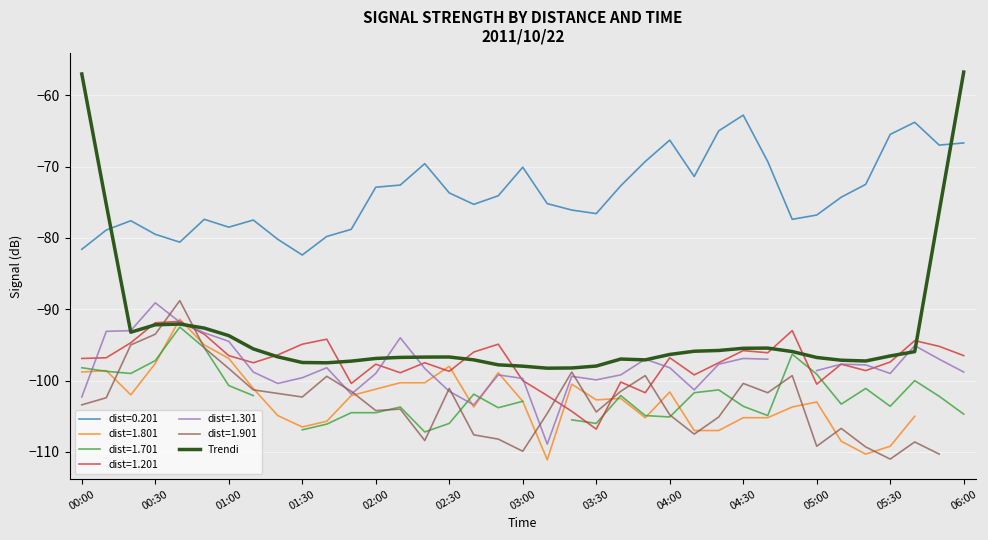

What is the highest value of the dist=0.201 series?

-62.8